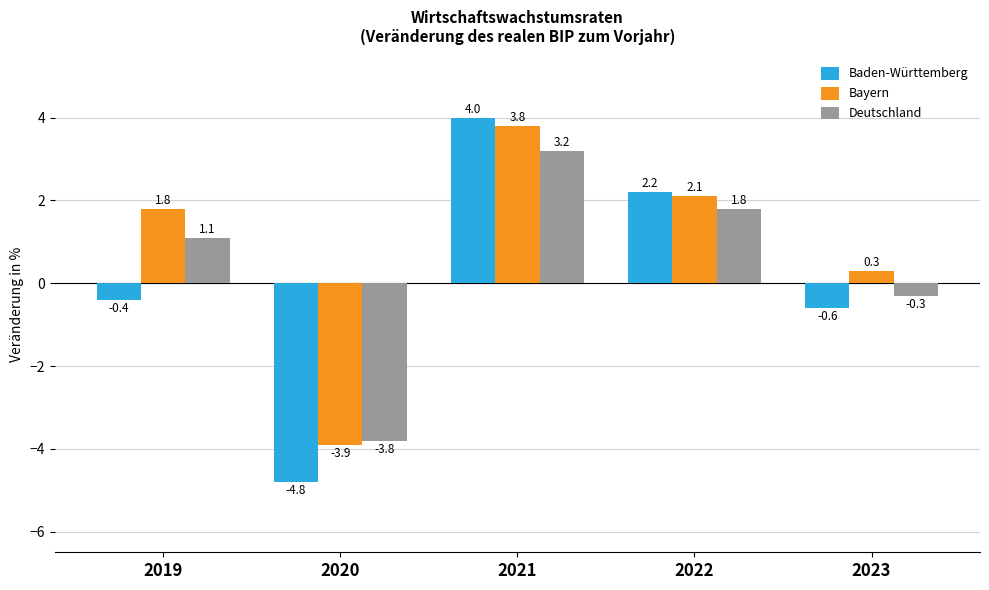

Where does the Deutschland series first go above 1?

2019